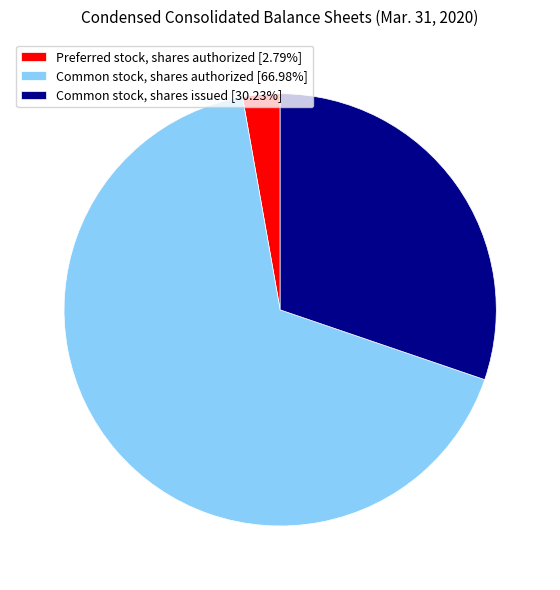

Is there a majority slice in this chart?

Yes